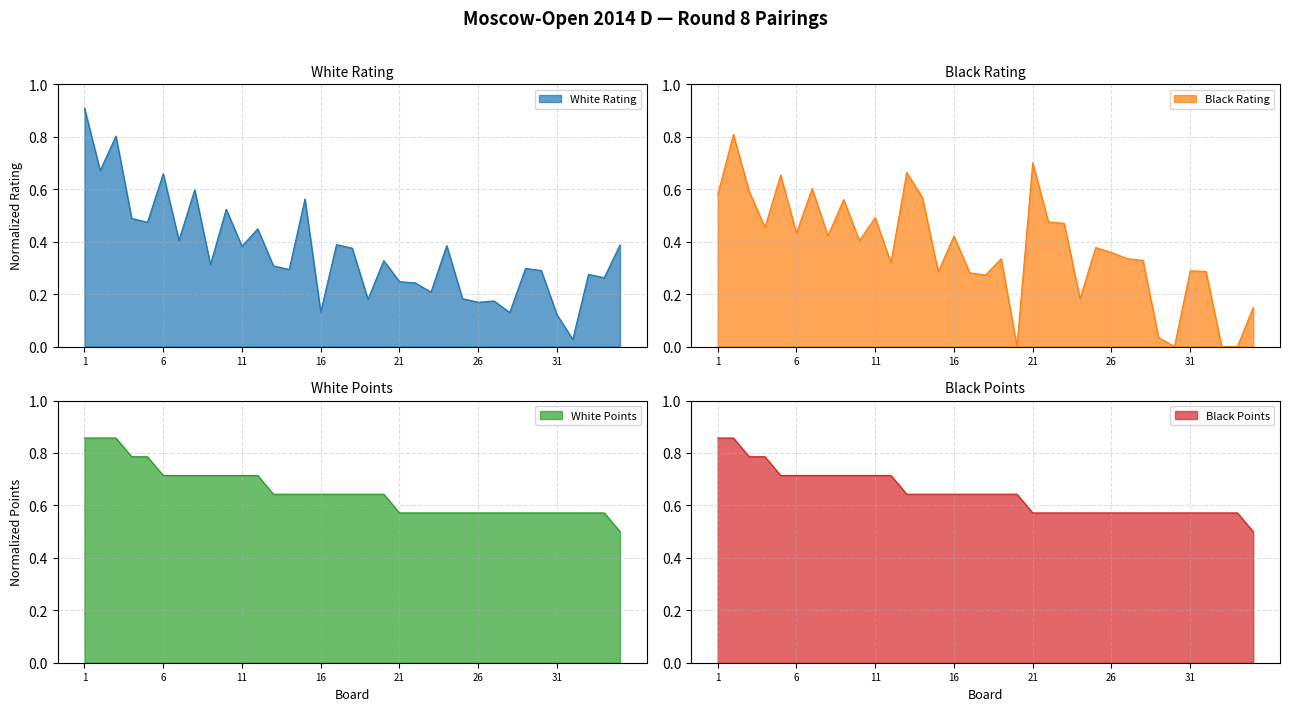

The White Rating series shows 0.4 at 21. True or false?

False